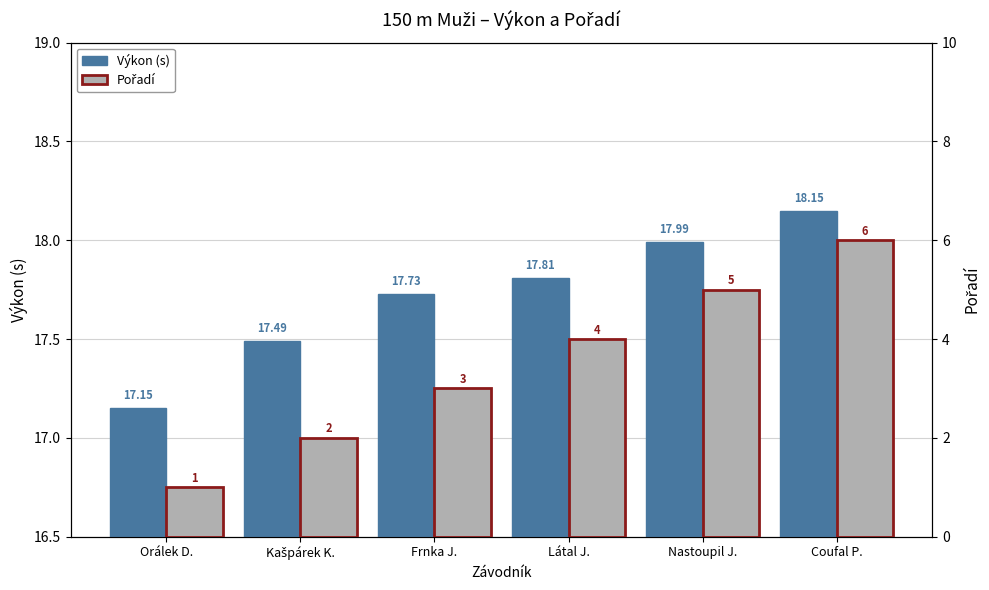

What is the difference between the second highest and second lowest values in the Pořadí series?

3.0